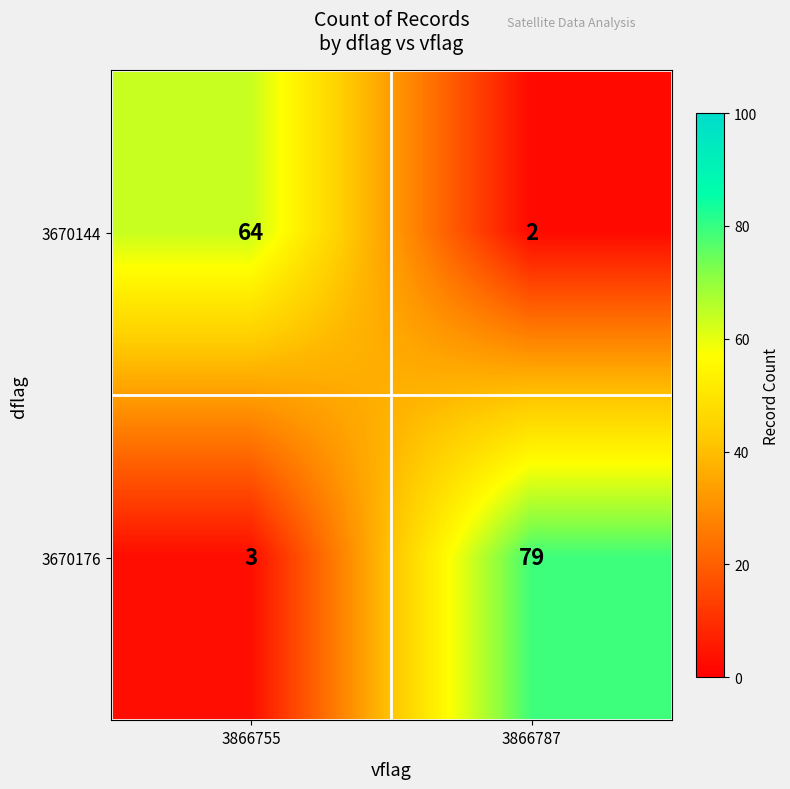

Is the value of 3670176 at 3866755 greater than the value of 3670144 at 3866755?

No